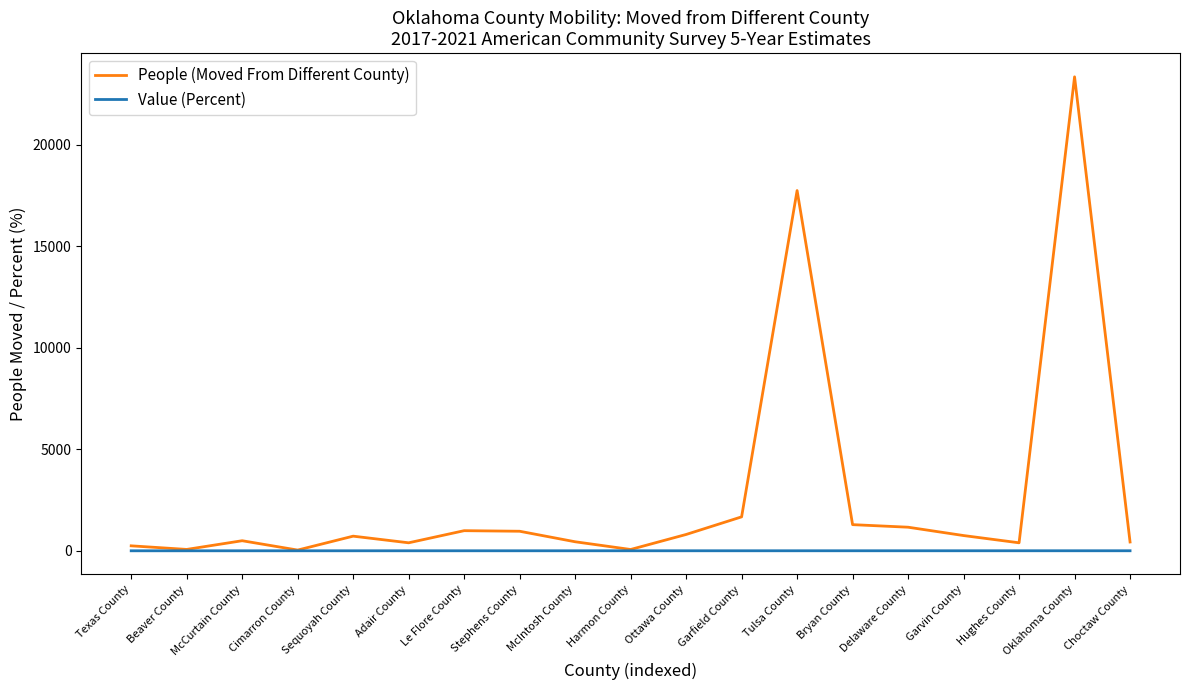

What is the maximum value shown in the chart?

23345.0